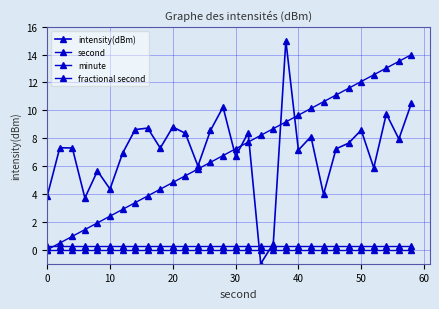

How many values in intensity(dBm) are below zero?

1